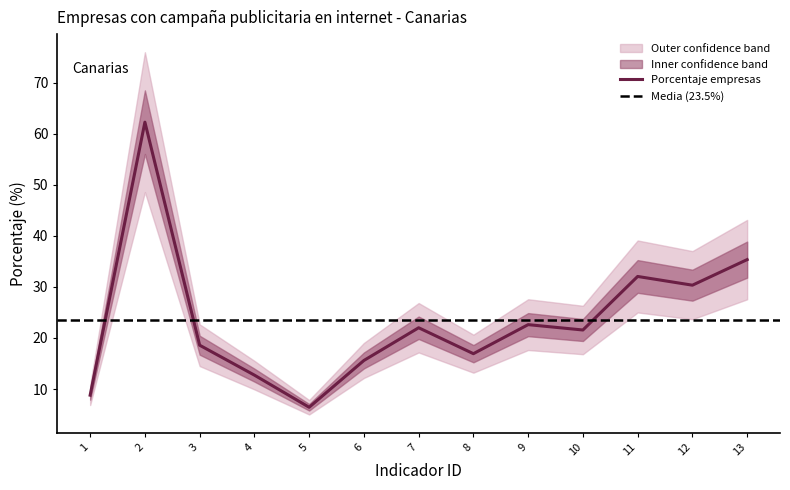

What is the change in value from 5 to 10?

+15.1